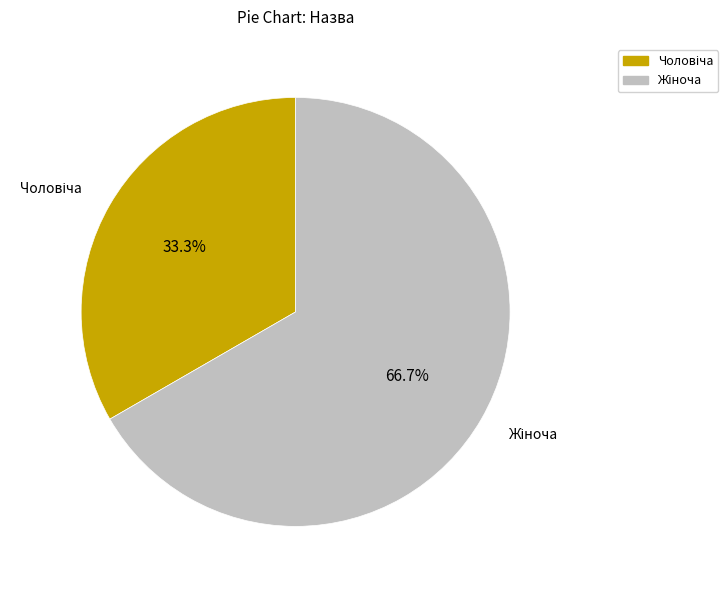

Is there any slice that represents more than half of the pie?

Yes